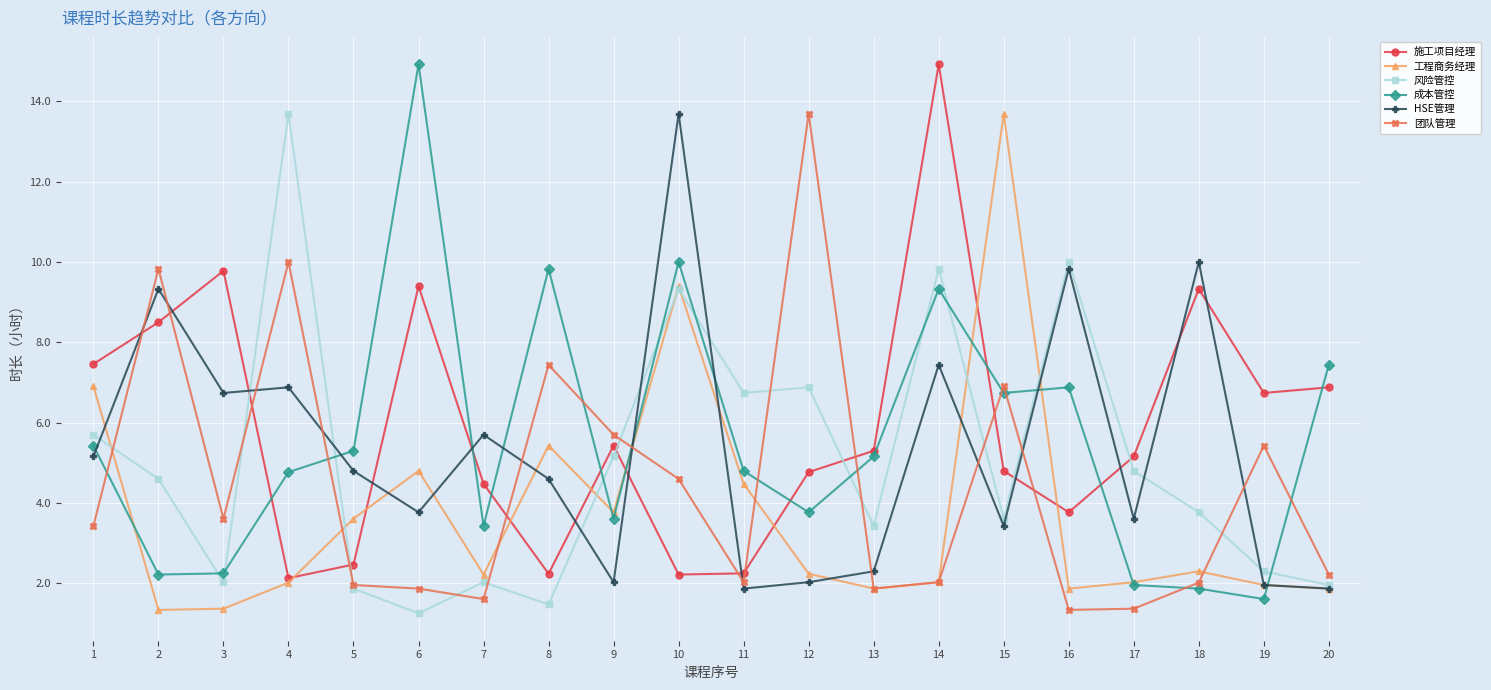

At which category is the sum across all series the highest?

10